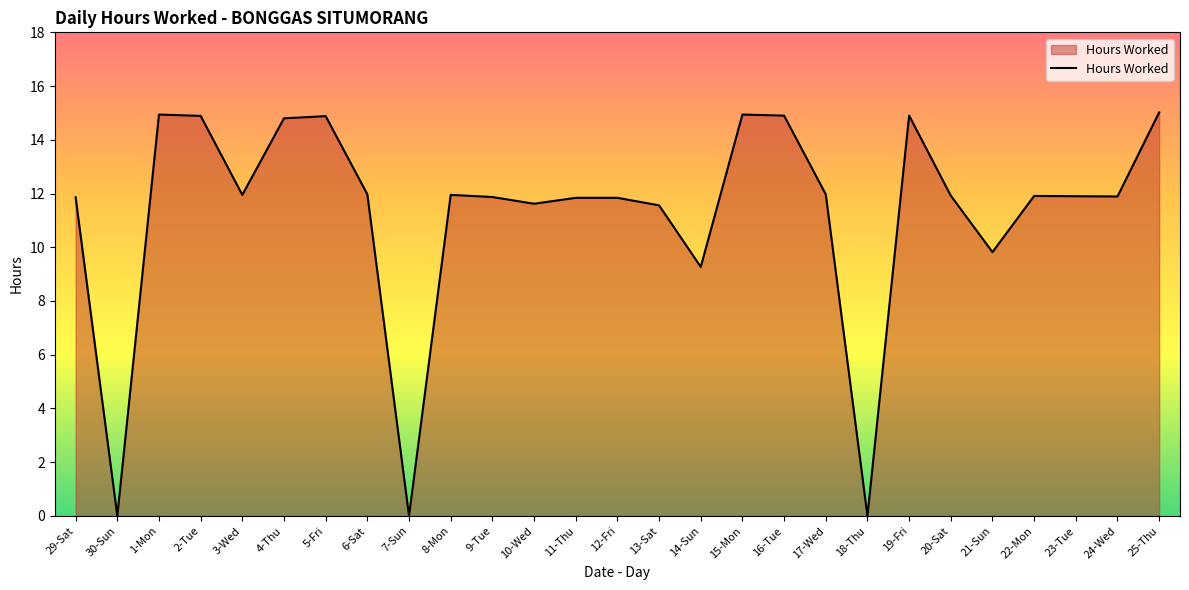

What is the difference between the values at 16-Tue and 24-Wed?

3.0